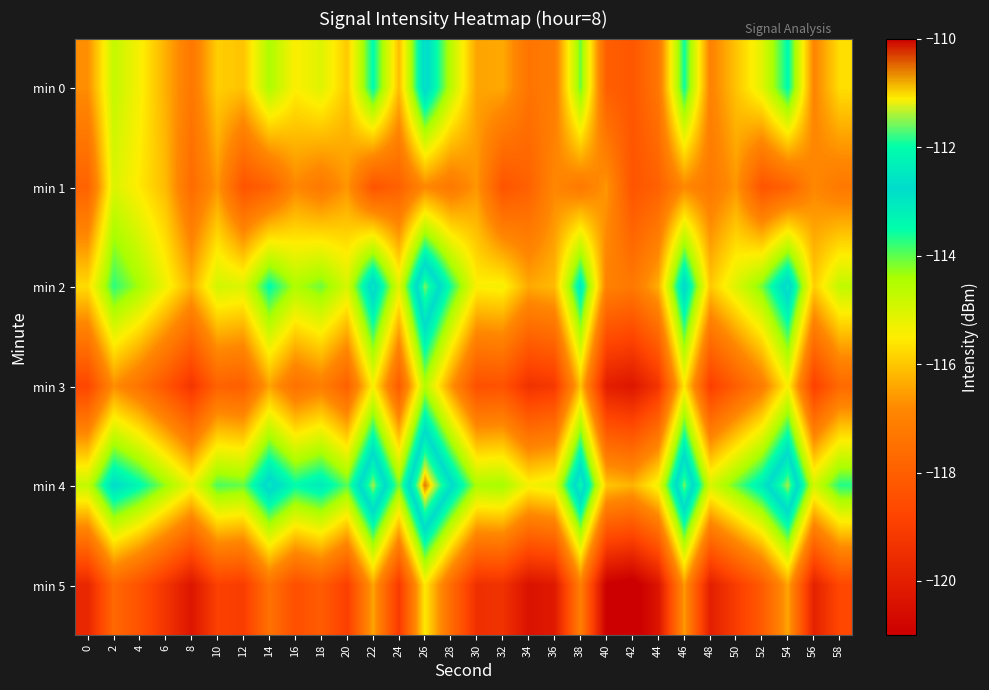

At which category is the sum across all series the highest?

26